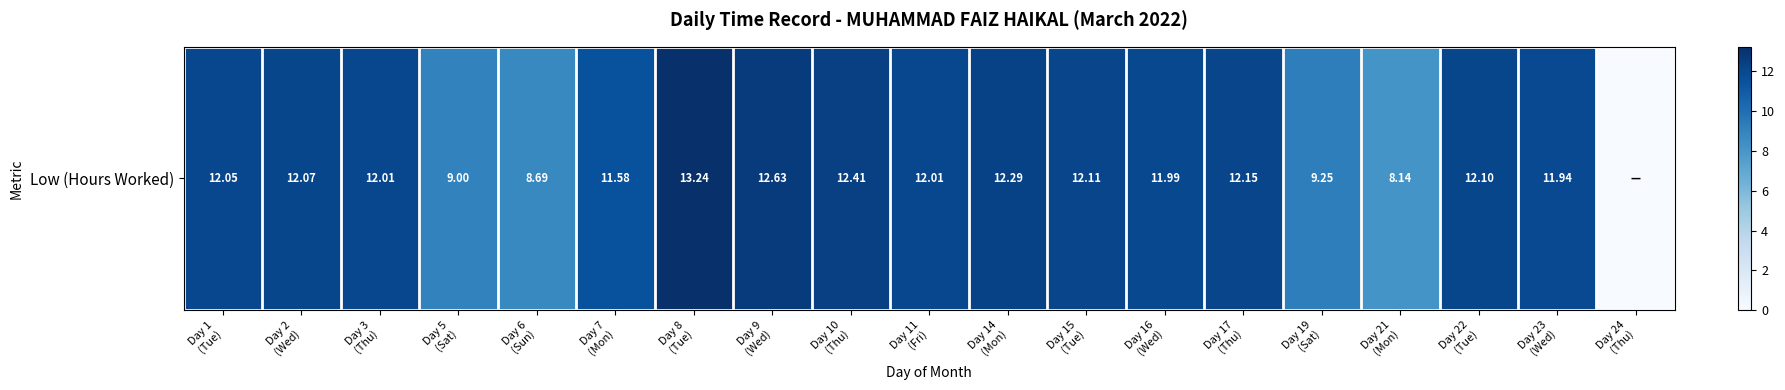

What is the difference between the maximum and minimum values?

13.2